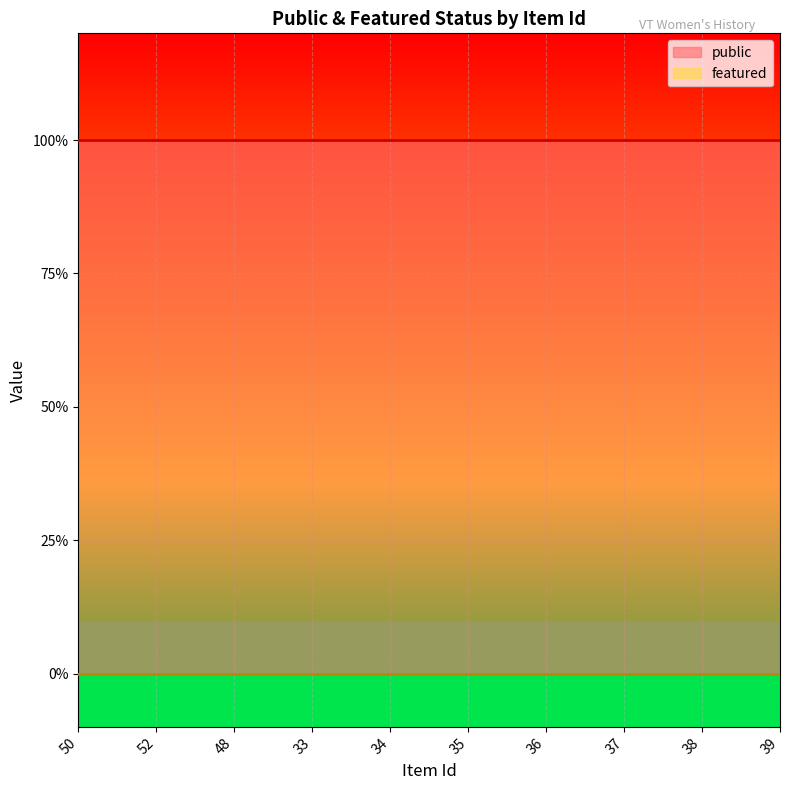

True or false: public and featured cross at least once.

False